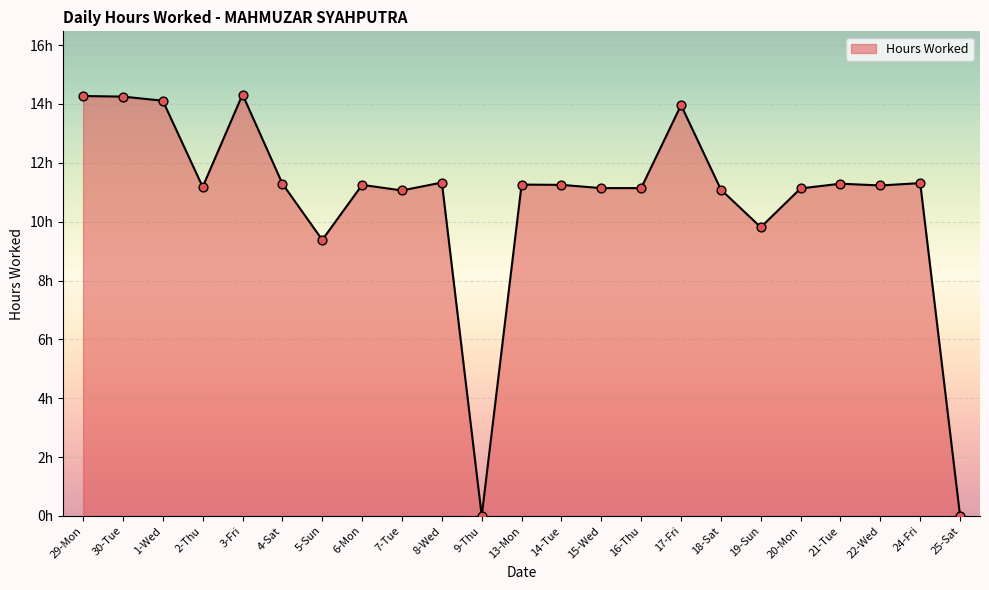

What is the change in value from 6-Mon to 16-Thu?

-0.1